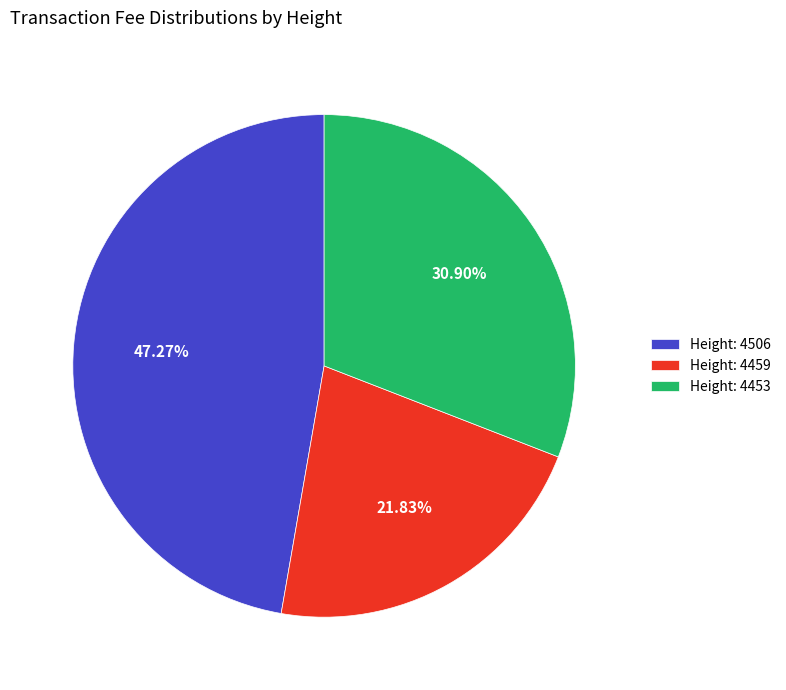

Count the number of slices in the pie.

3